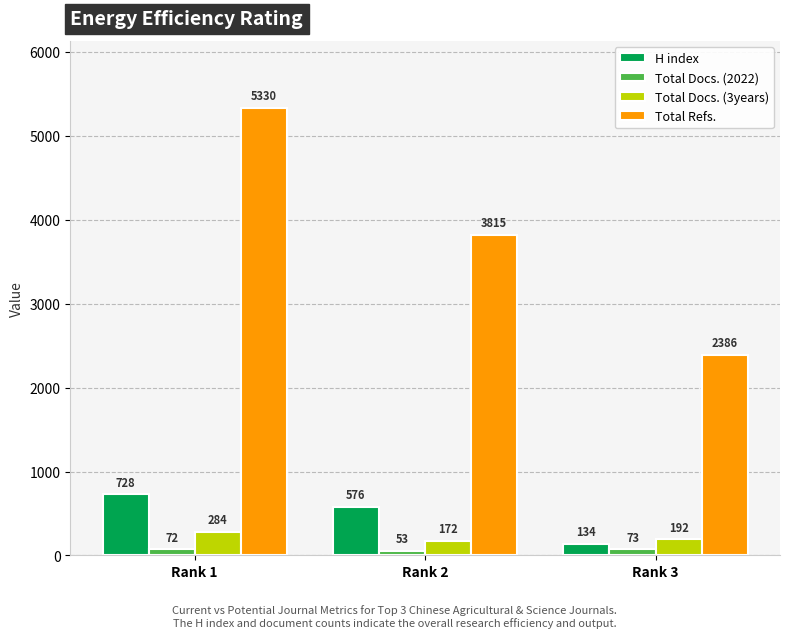

Which series has the widest spread of values?

Total Refs.